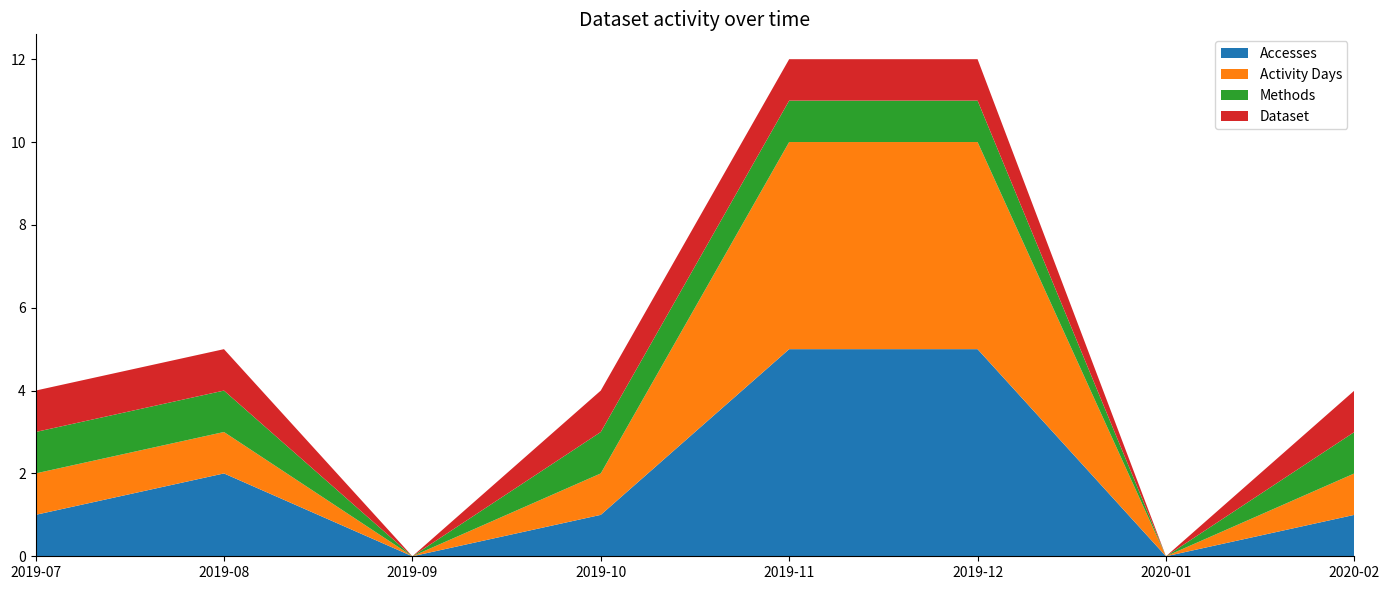

Reading left to right, what are all the values shown in this chart?

Accesses: 1	2	0	1	5	5	0	1
Activity Days: 1	1	0	1	5	5	0	1
Methods: 1	1	0	1	1	1	0	1
Dataset: 1	1	0	1	1	1	0	1